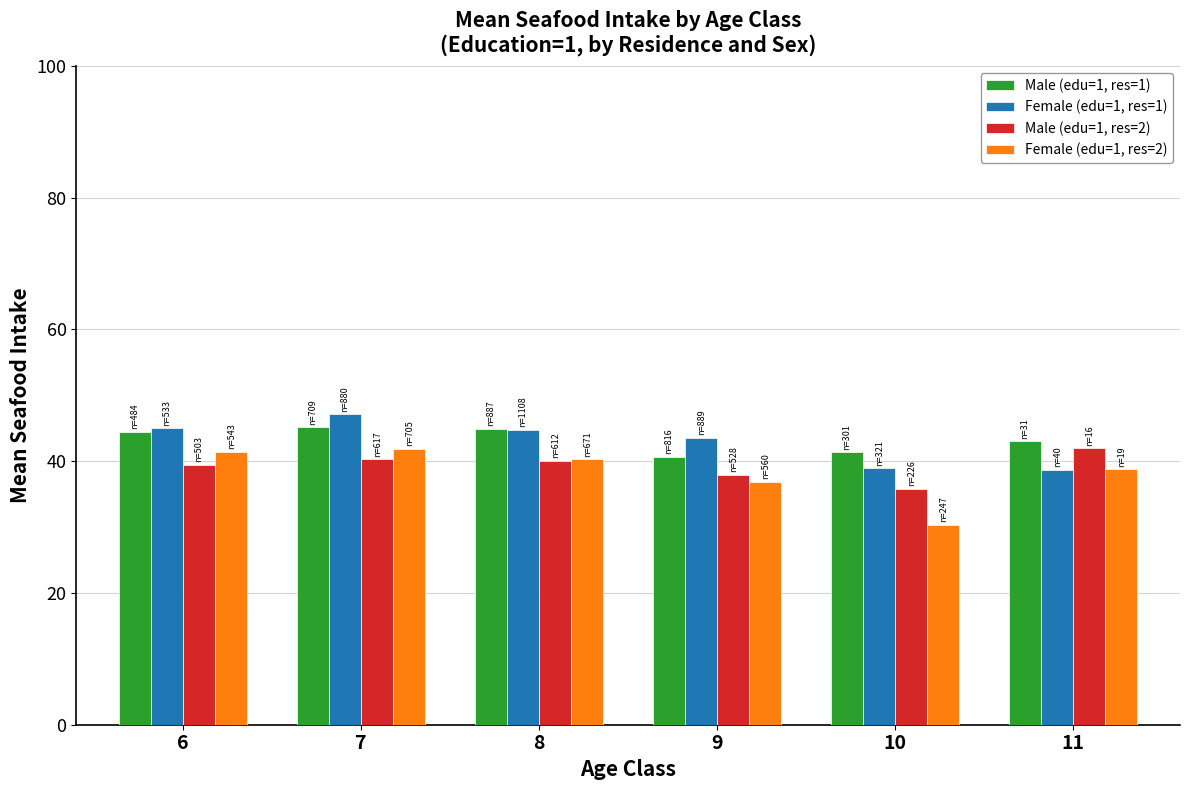

Does the chart contain stacked bars?

No